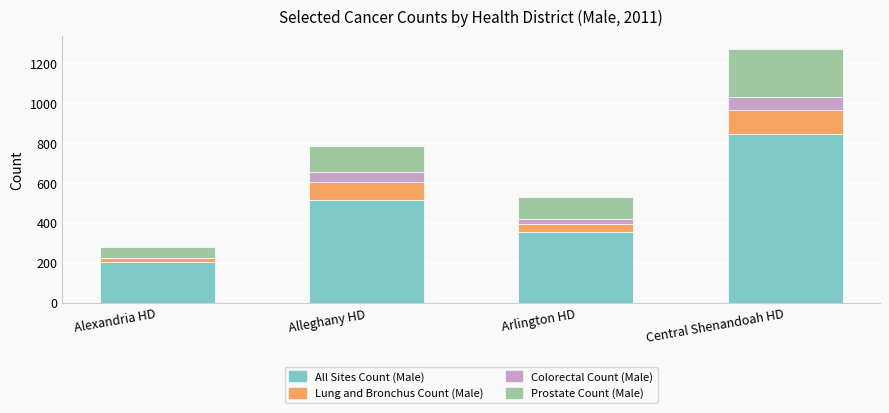

Reading right to left, list the values for the All Sites Count (Male) series.

Central Shenandoah HD=844	Arlington HD=354	Alleghany HD=513	Alexandria HD=201